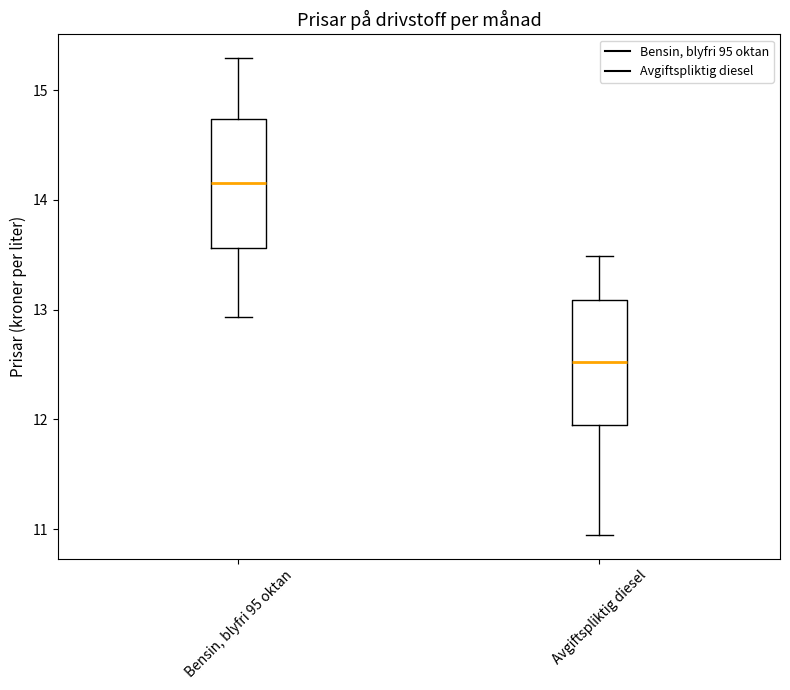

Which box has the highest median line?

Bensin, blyfri 95 oktan